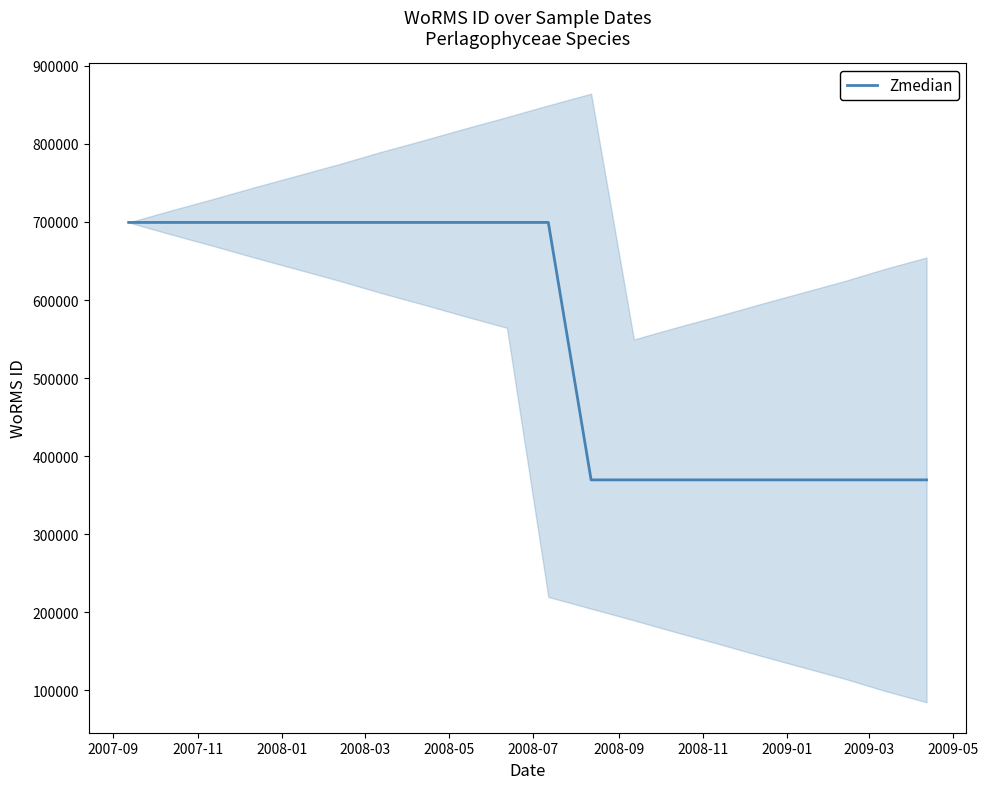

What is the lowest value of the Zmedian series?

369489